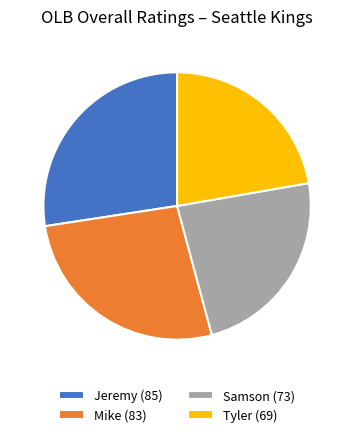

Approximately how many times larger is the value at Jeremy (85) compared to Samson (73)?

1.2